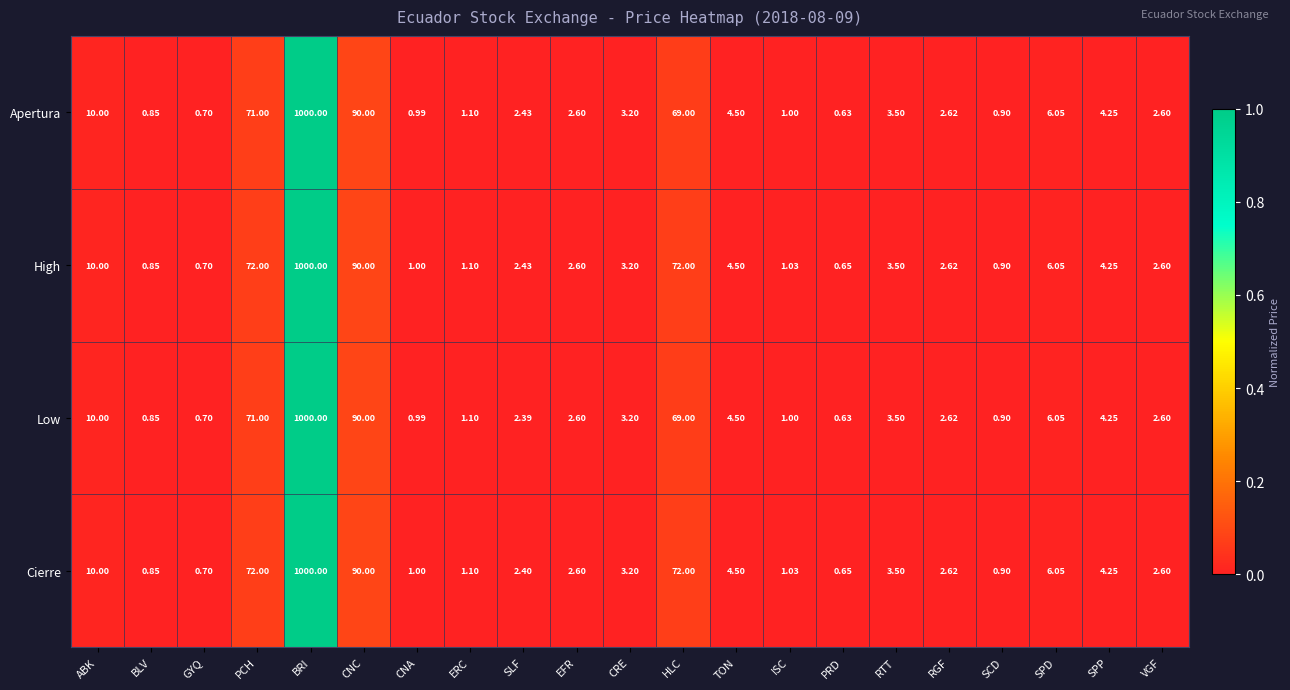

Which category has the highest value in the Cierre series?

BRI